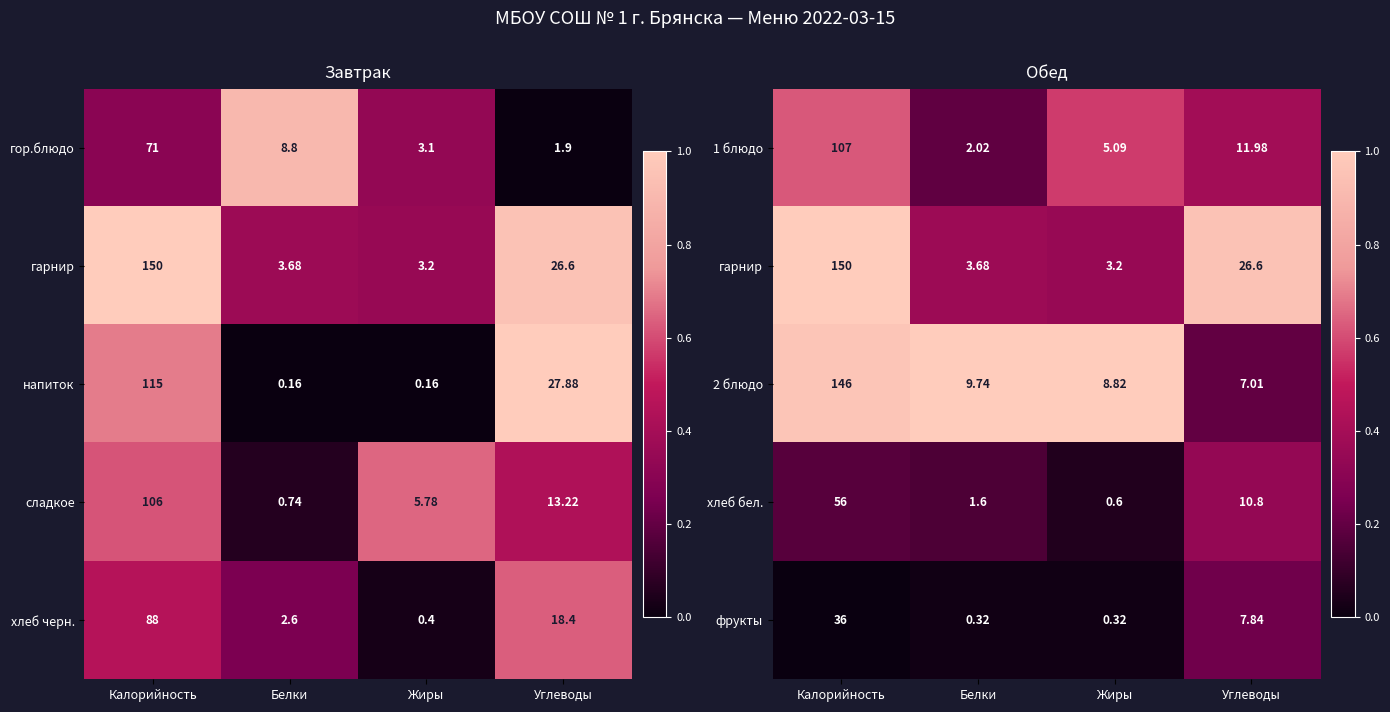

At which label is 1 блюдо closest to 54?

Углеводы